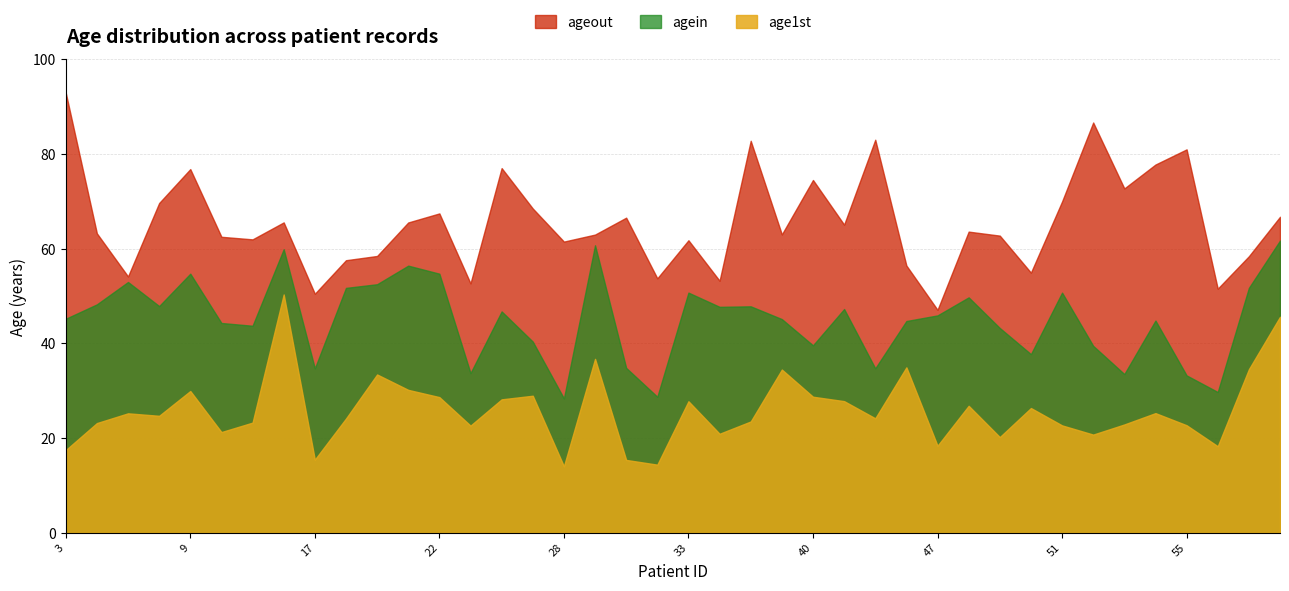

Read the age1st value at 33.

27.8